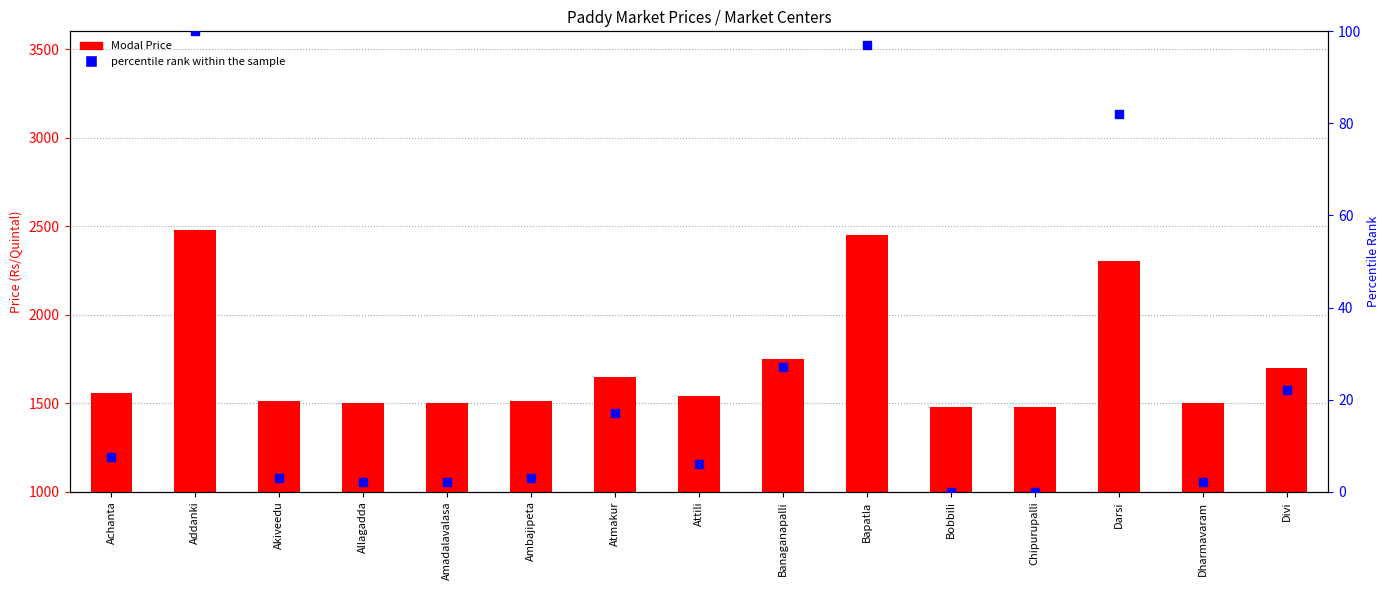

Which series reaches the minimum Y coordinate?

percentile rank within the sample